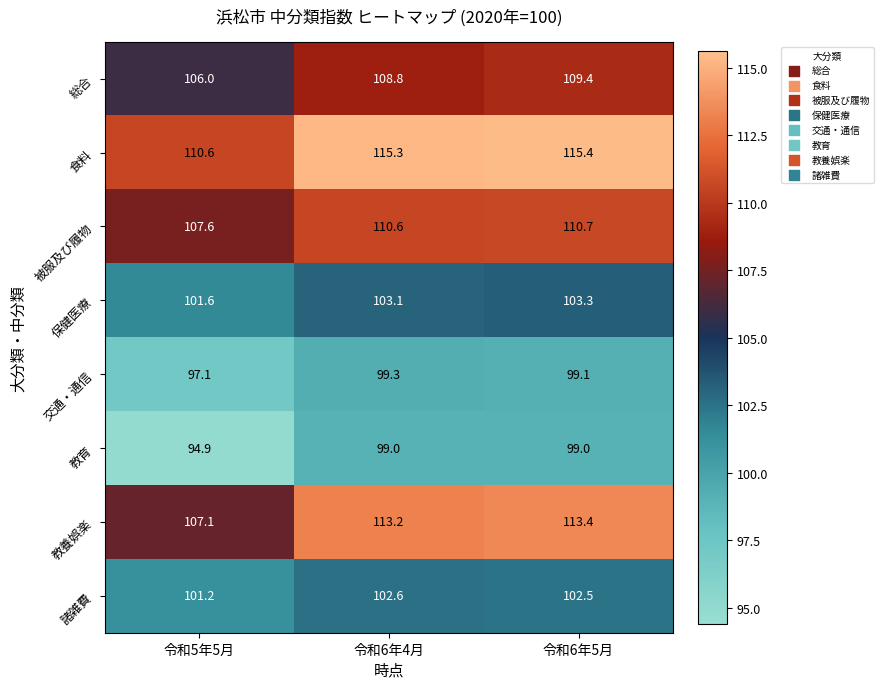

What is the difference between the maximum and minimum values in the 食料 series?

4.8